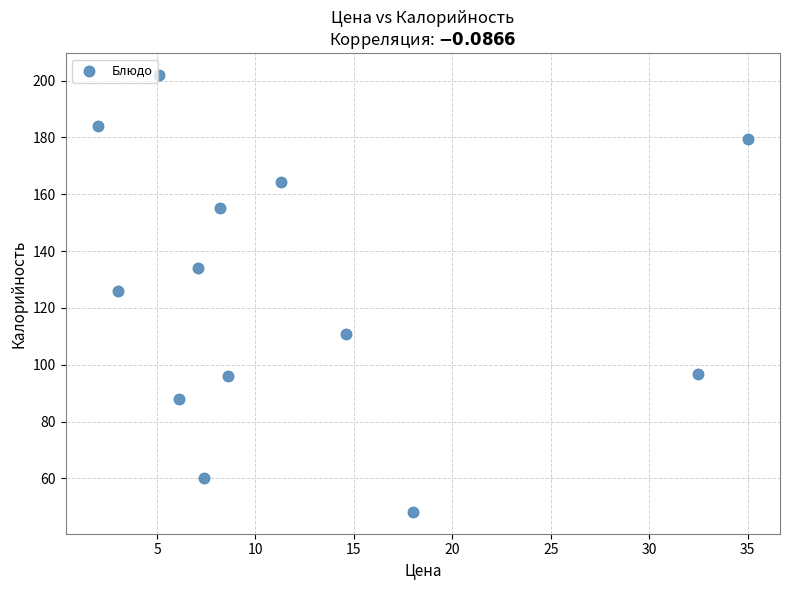

What is the range of X values (max minus min)?

33.0